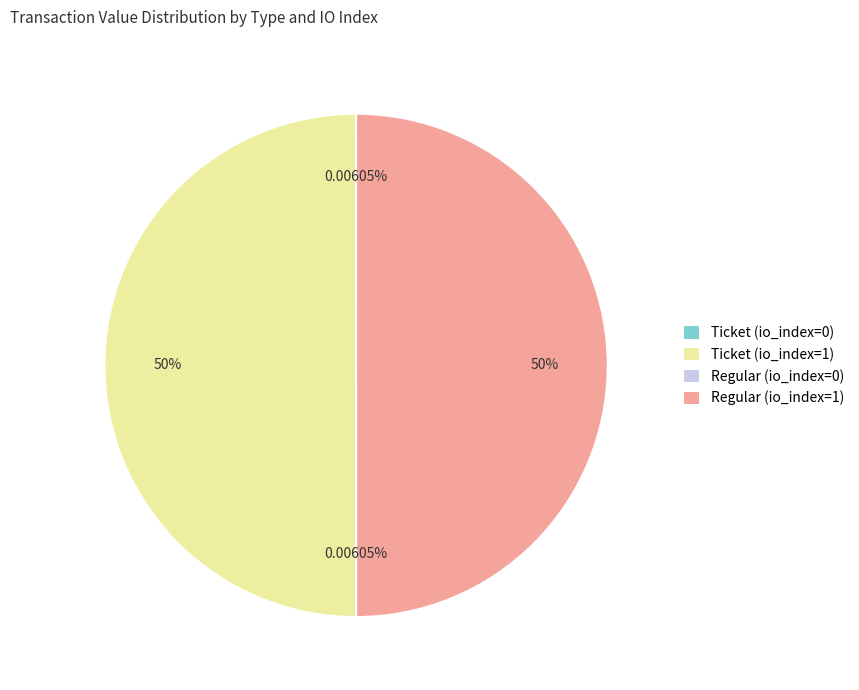

Combined, do Regular (io_index=1) and Ticket (io_index=1) account for over 50%?

Yes